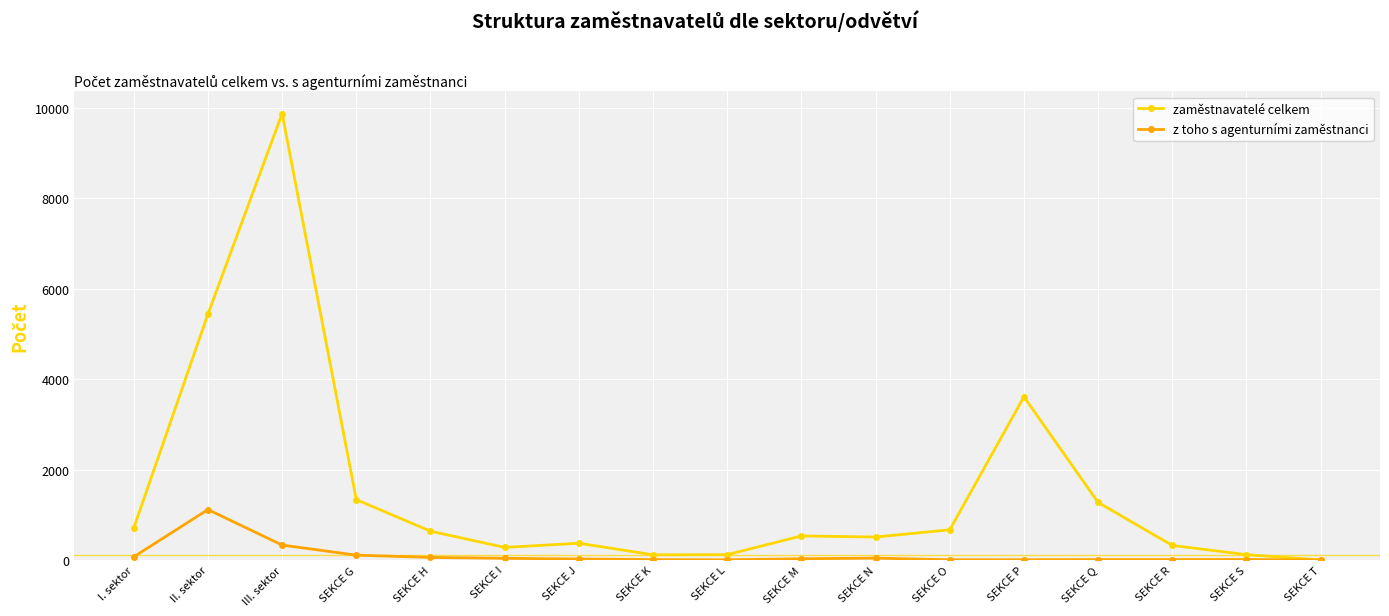

Read the z toho s agenturními zaměstnanci value at III. sektor, to the nearest 50.

350